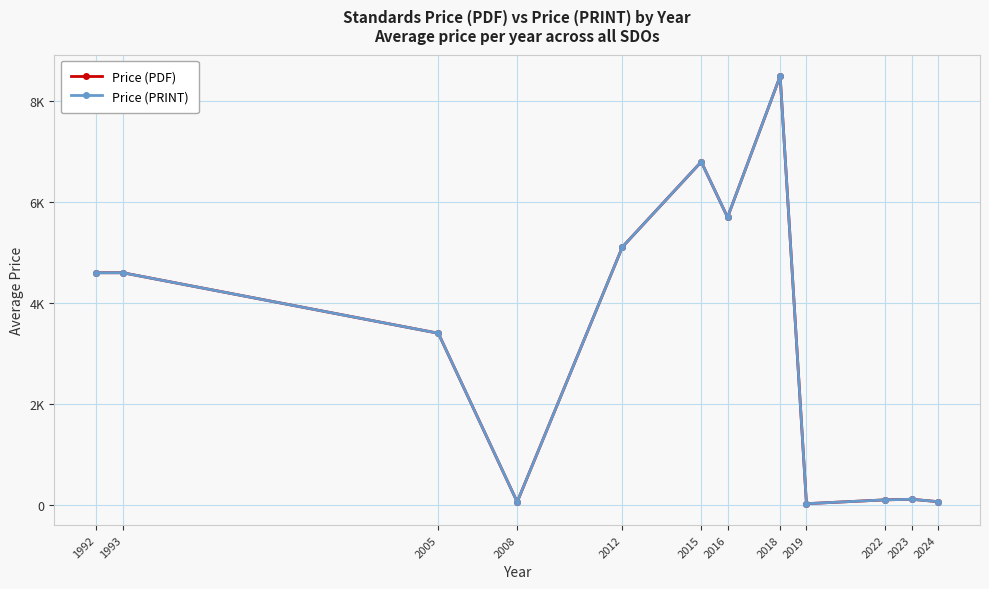

True or false: Price (PDF) and Price (PRINT) intersect in this chart.

False